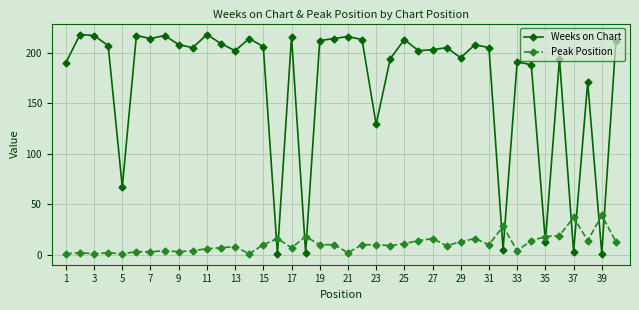

How many series are shown in this chart?

2